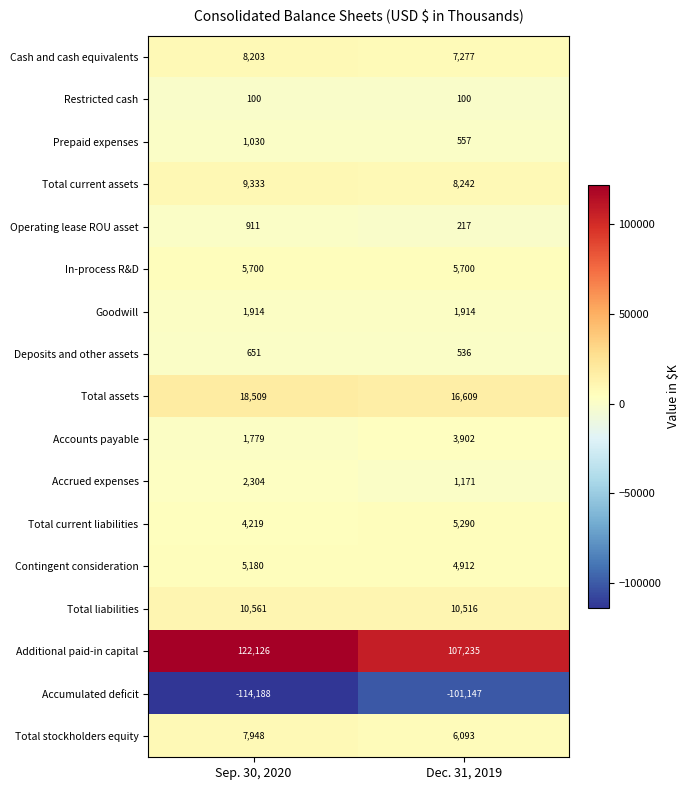

At which category does the chart reach its peak across all series?

Sep. 30, 2020